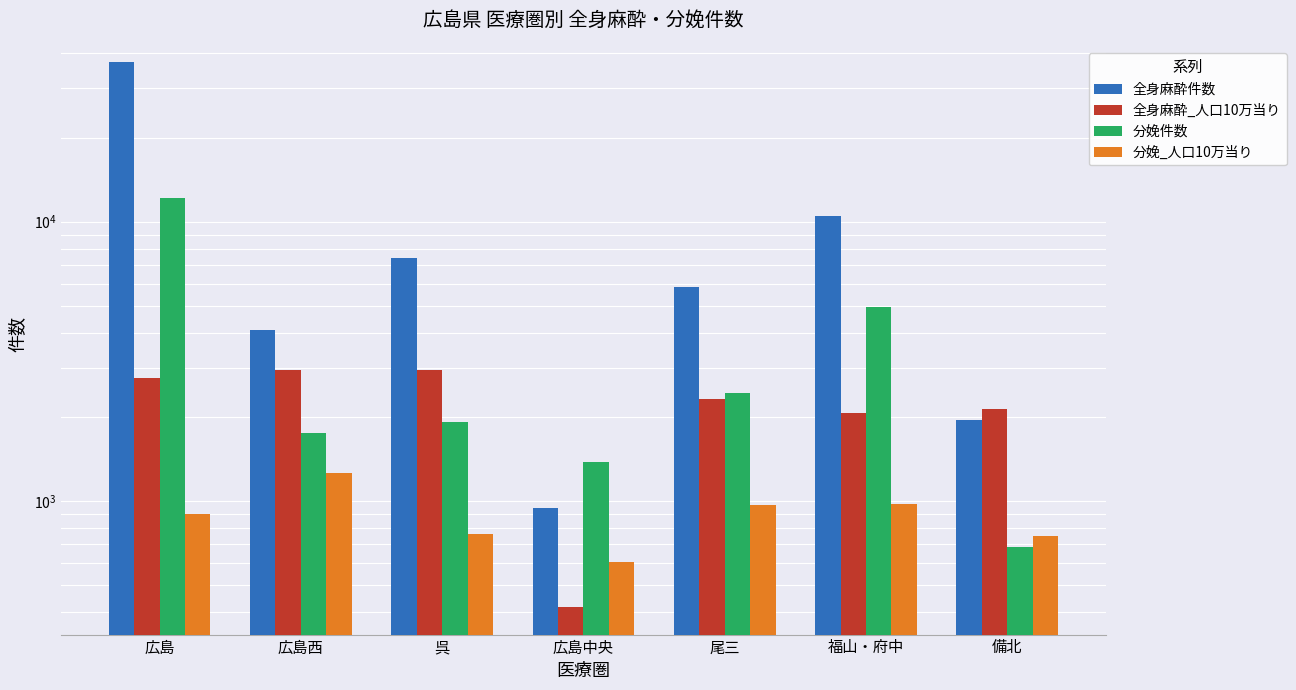

The value of 全身麻酔_人口10万当り at 広島 is 2755.4. True or false?

True